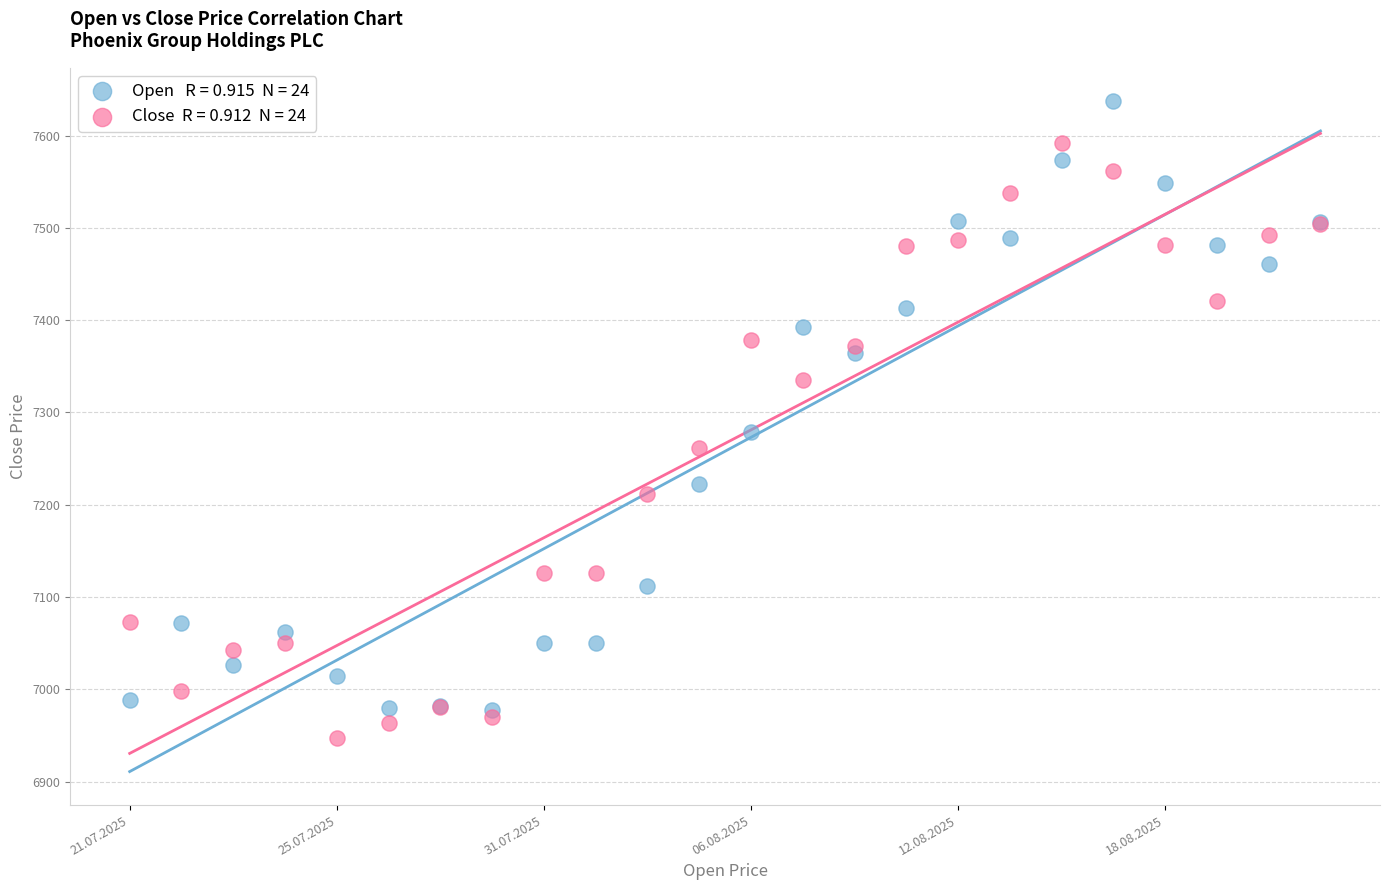

Across all series, what Y value is closest to 7292?

7279